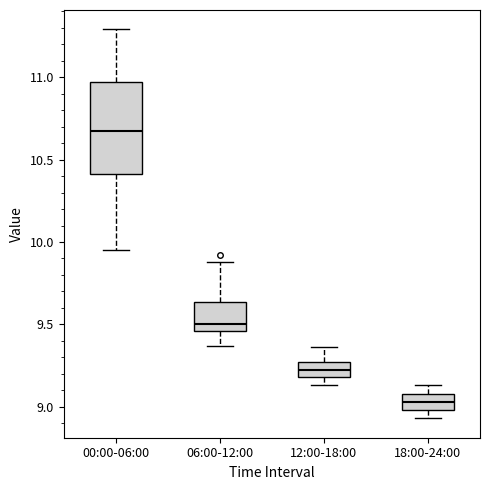

Which box's median line is the highest?

00:00-06:00